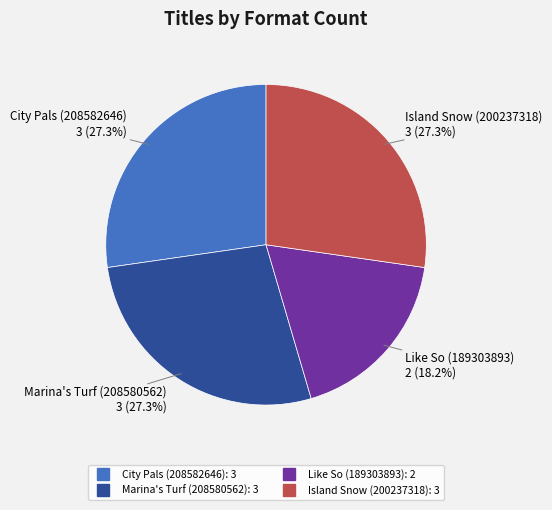

What is the total percentage of Island Snow (200237318) and Like So (189303893)?

45.5%